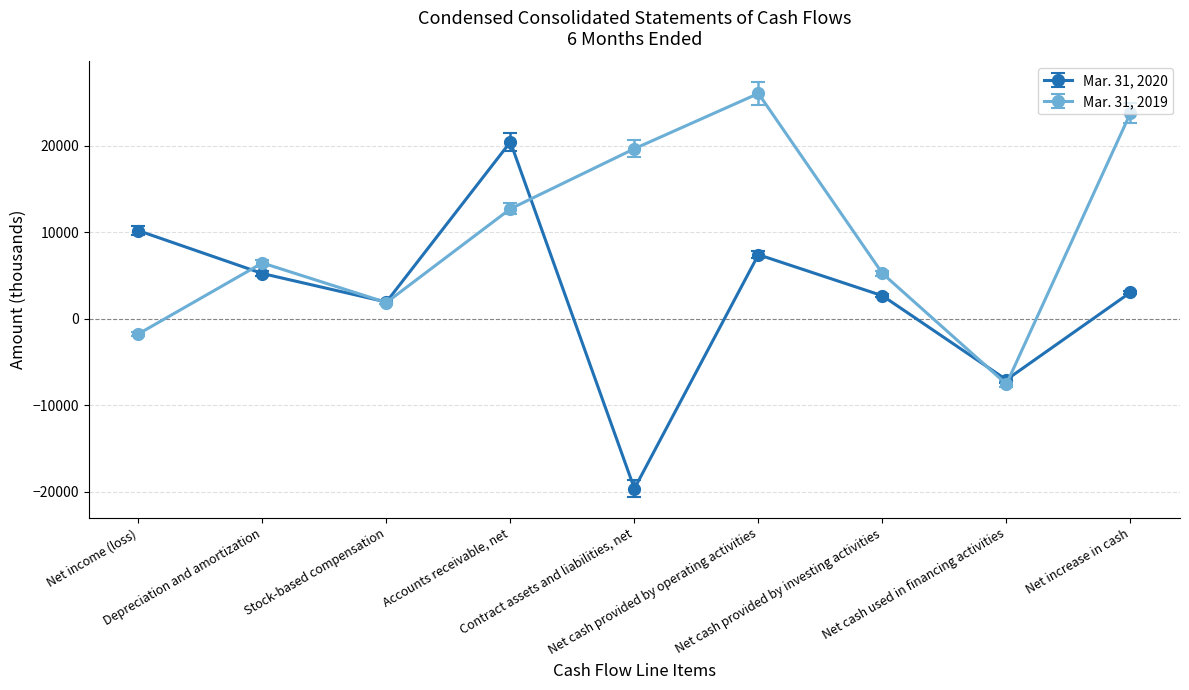

Which category has the lowest value in the Mar. 31, 2019 series?

Net cash used in financing activities